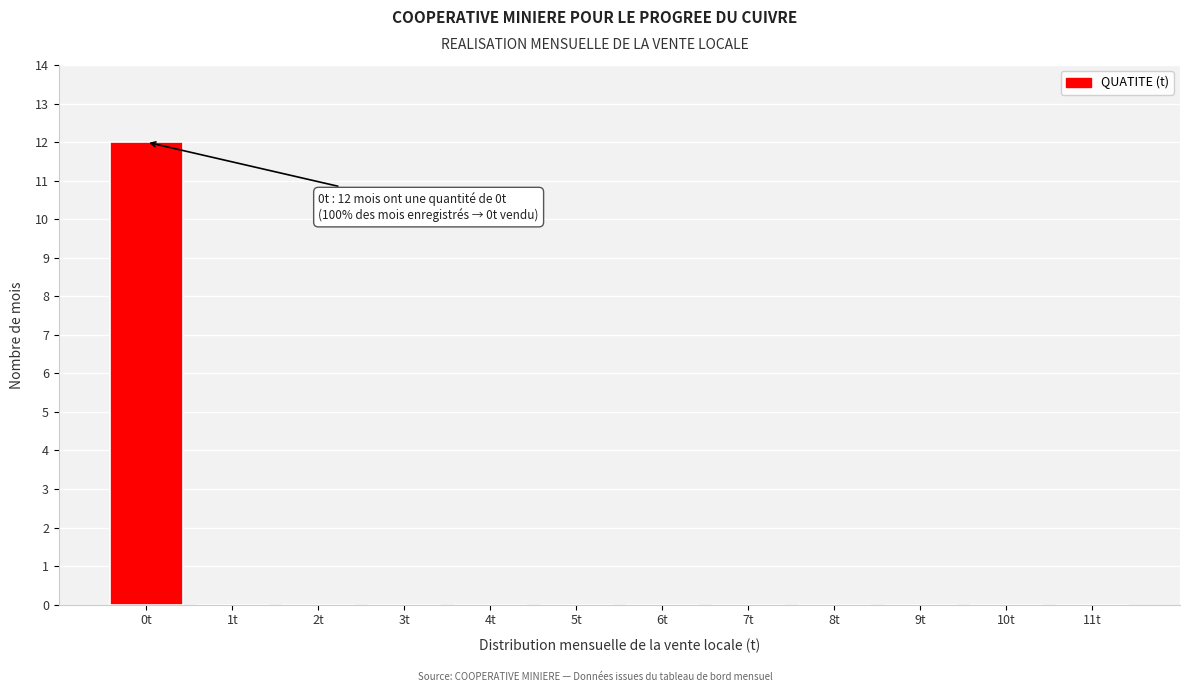

Reading left to right, transcribe all the data shown in this chart.

0t=12	1t=0	2t=0	3t=0	4t=0	5t=0	6t=0	7t=0	8t=0	9t=0	10t=0	11t=0